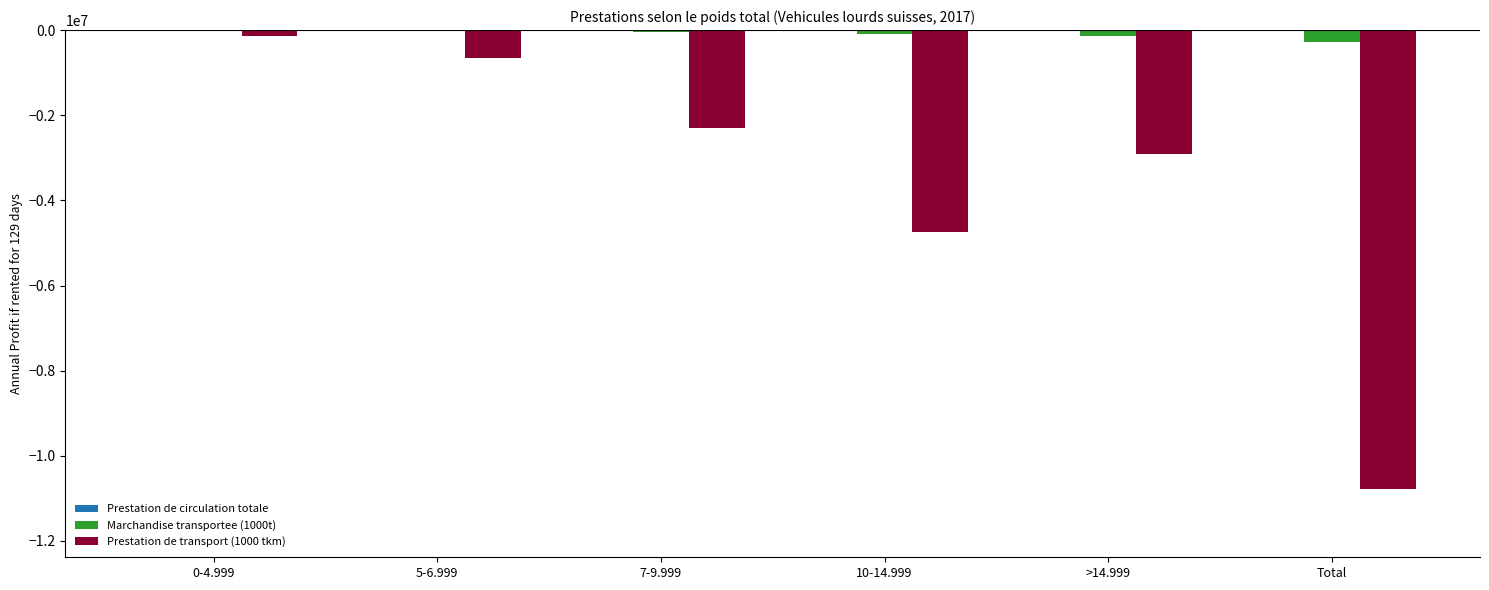

Count the number of data series in this chart.

3